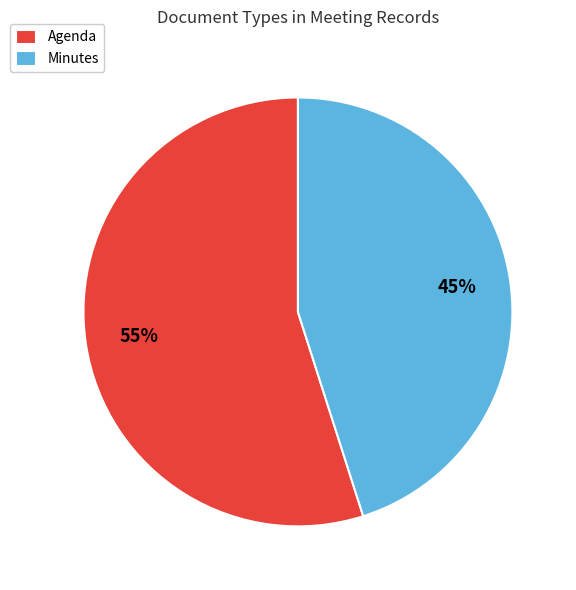

Is it true that Agenda is 63% of the pie?

False